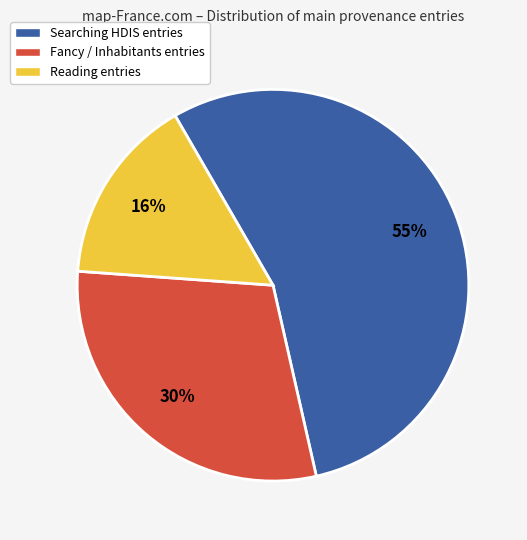

To the nearest percent, what is the difference between the largest and smallest slice percentages?

39%